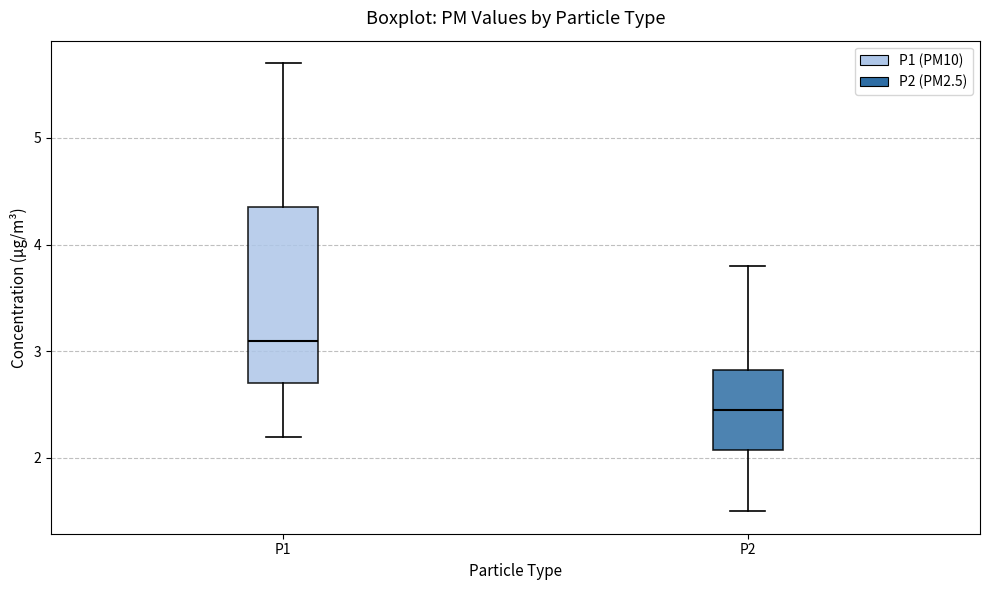

Which box is the tallest, from its lower edge to its upper edge?

P1